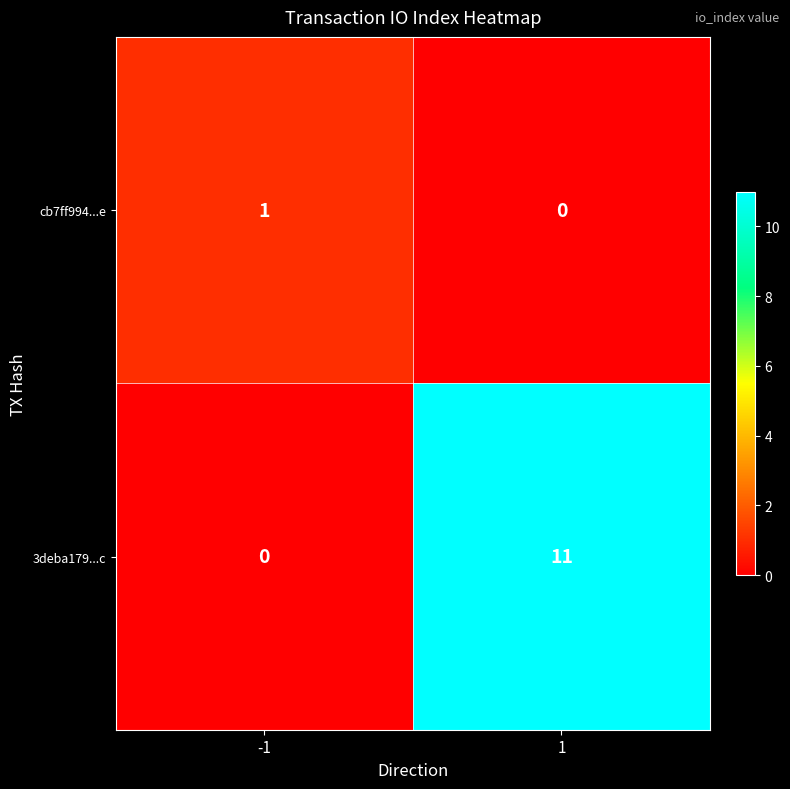

The 3deba179...c series shows -6 at -1. True or false?

False